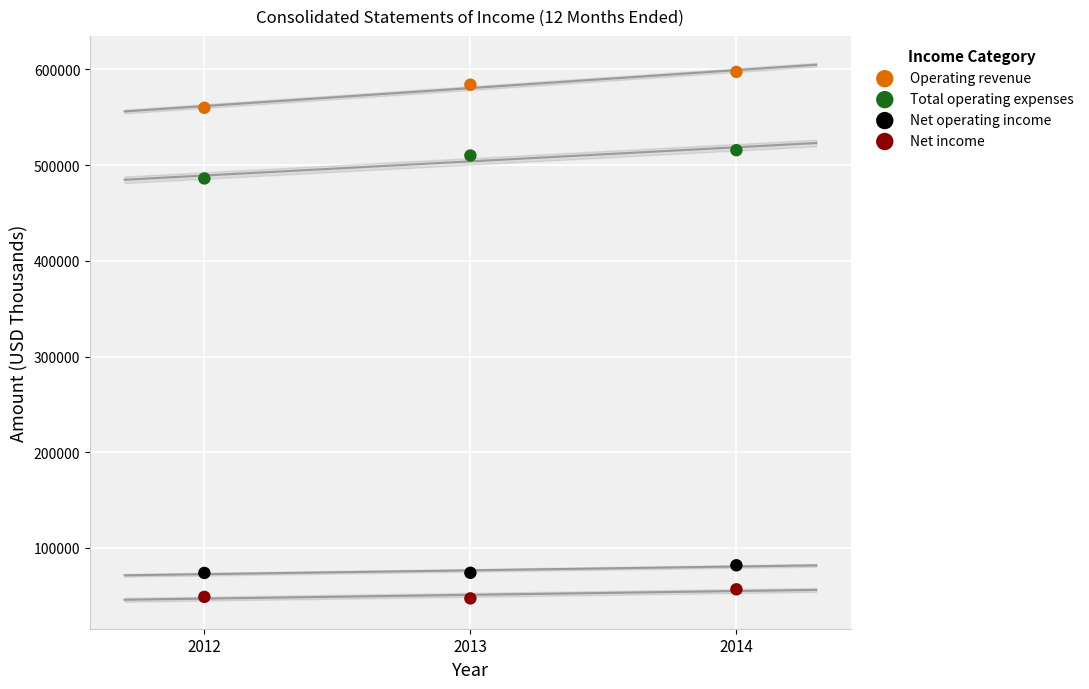

Which series contains the highest Y value?

Operating revenue